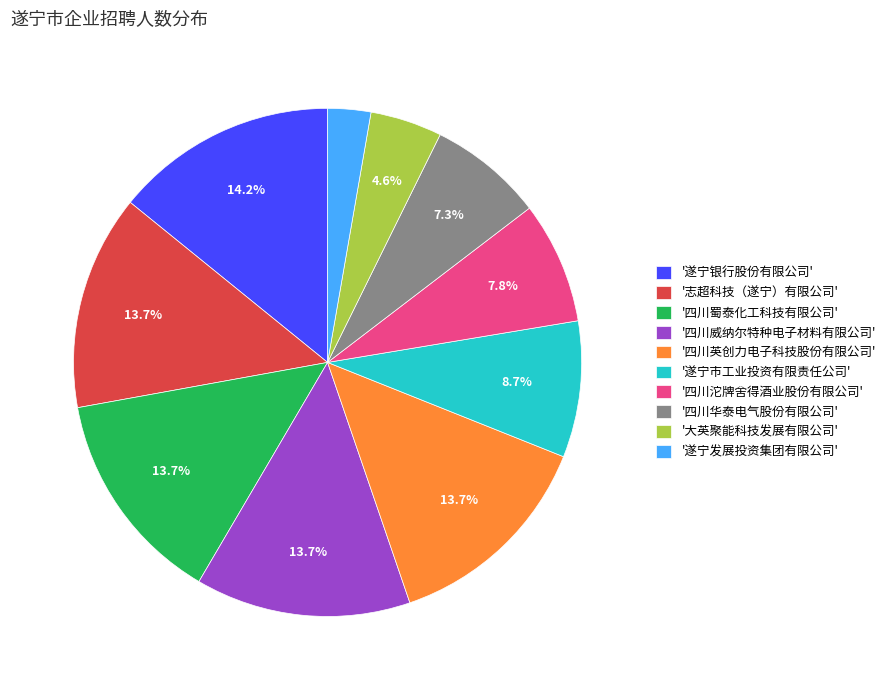

What is the ratio of the value at '四川华泰电气股份有限公司' to the value at '四川蜀泰化工科技有限公司'?

0.5